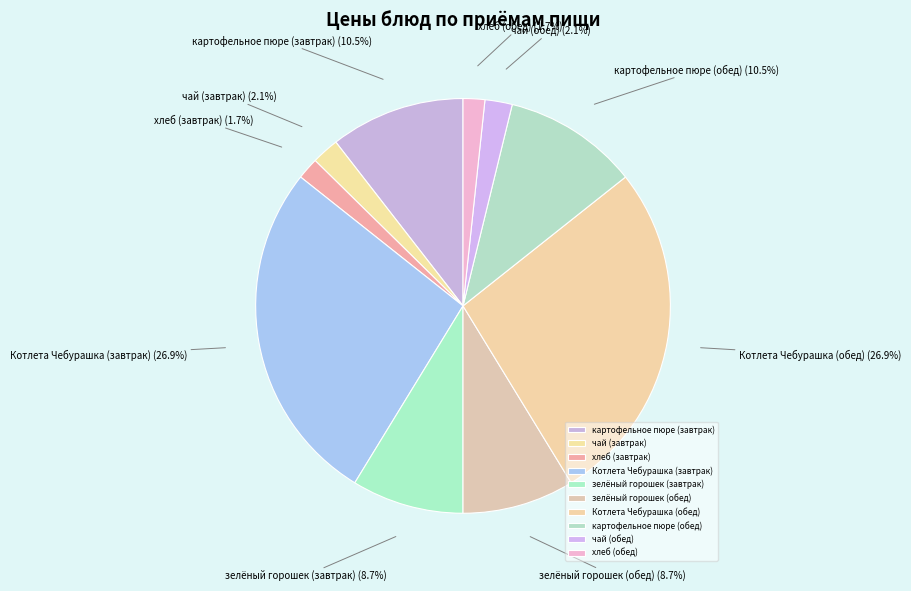

To the nearest percent, what portion does Котлета Чебурашка (обед) represent?

27%